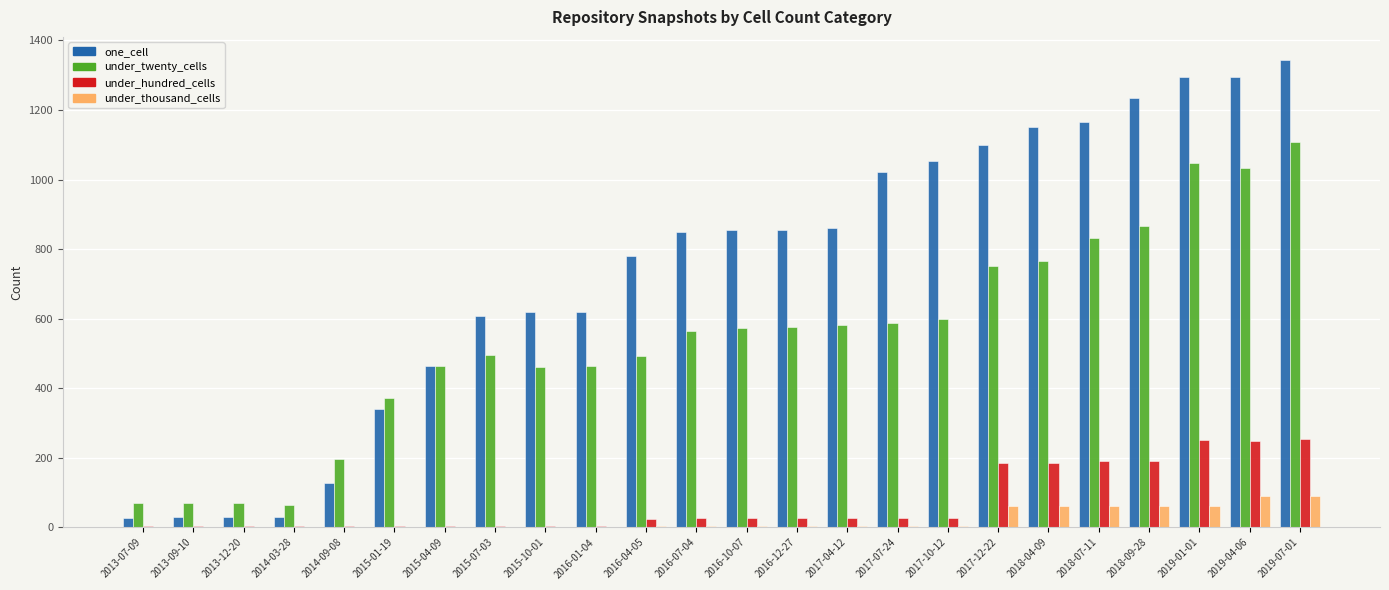

Is the value of one_cell at 2017-07-24 greater than the value of under_hundred_cells at 2016-01-04?

Yes